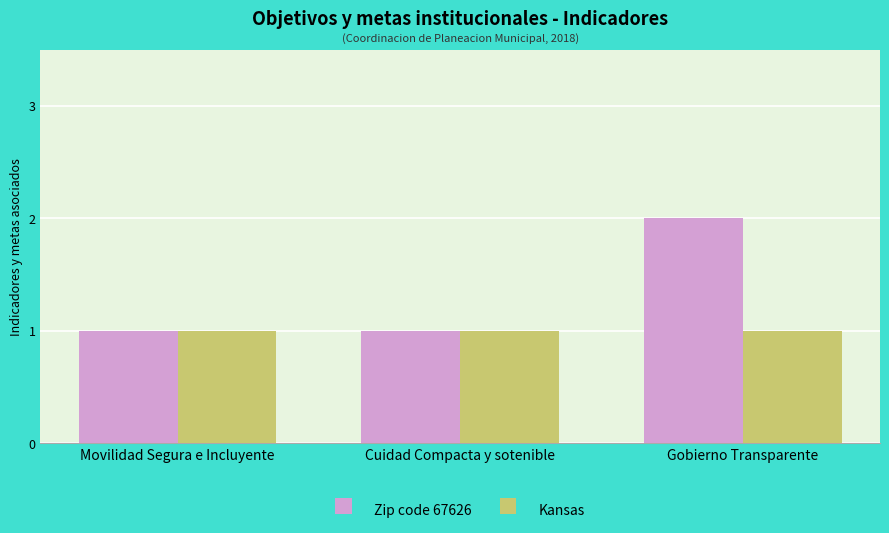

Which series has the largest total across all categories?

Zip code 67626